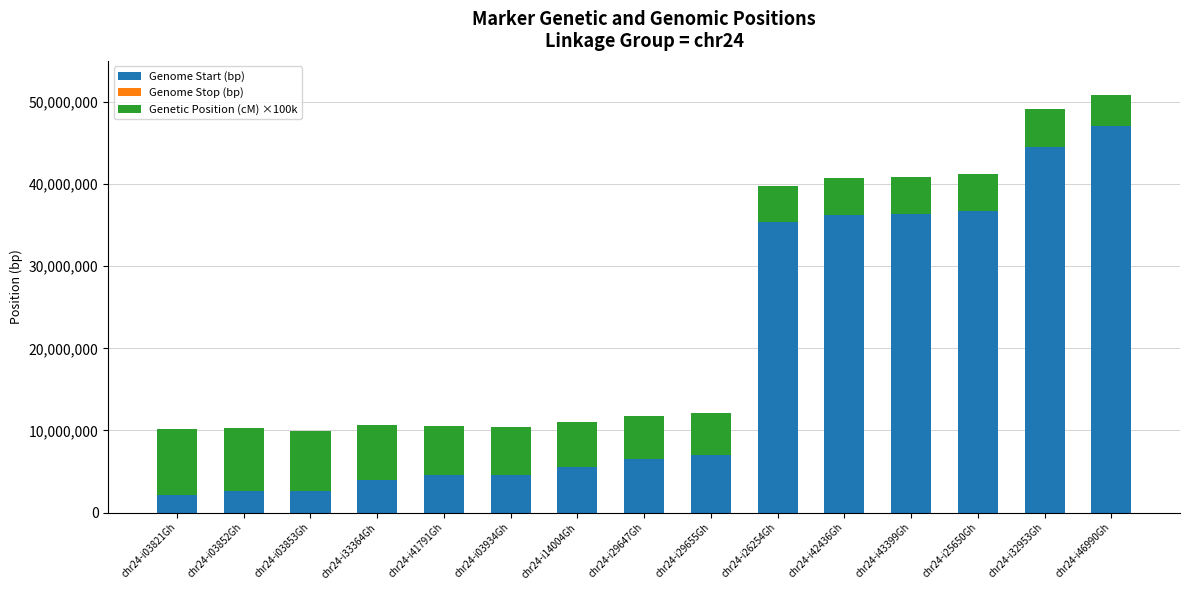

How many series are shown in this chart?

3